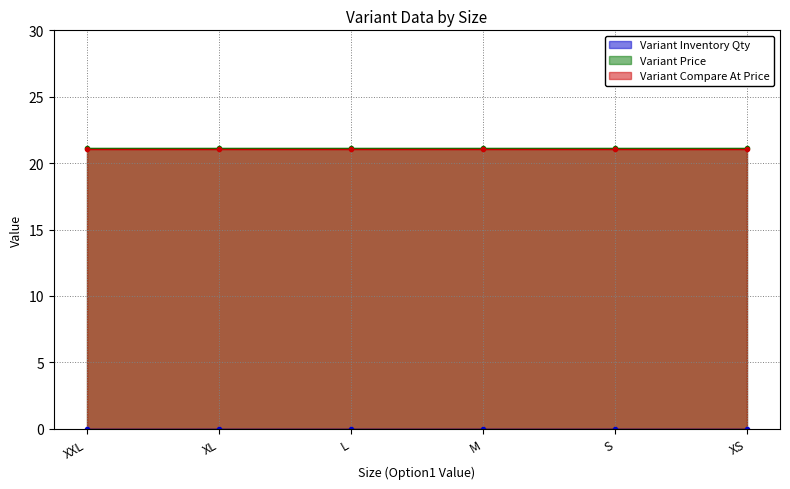

Is it true that Variant Price equals 21.1 at XS?

True